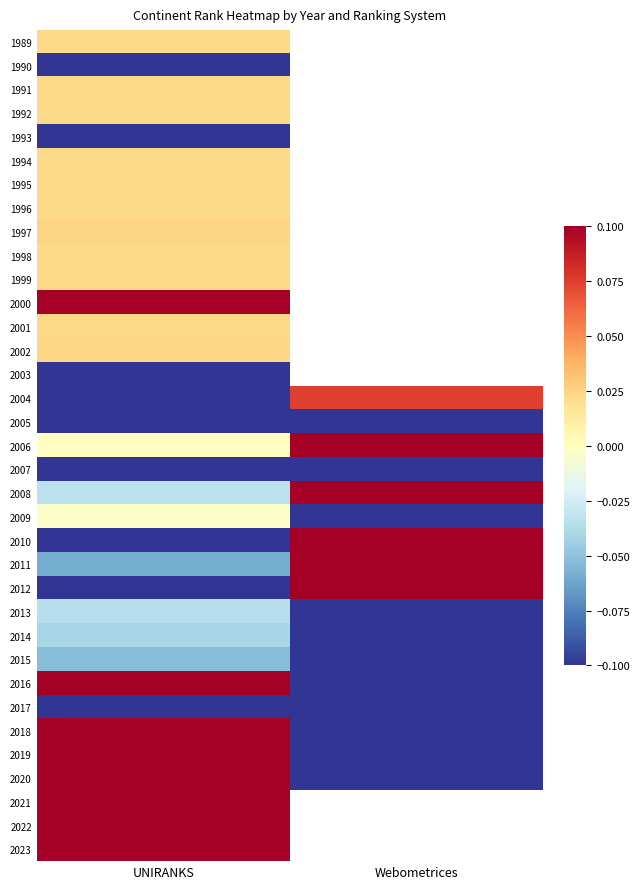

At which label is 2000 closest to 0?

UNIRANKS